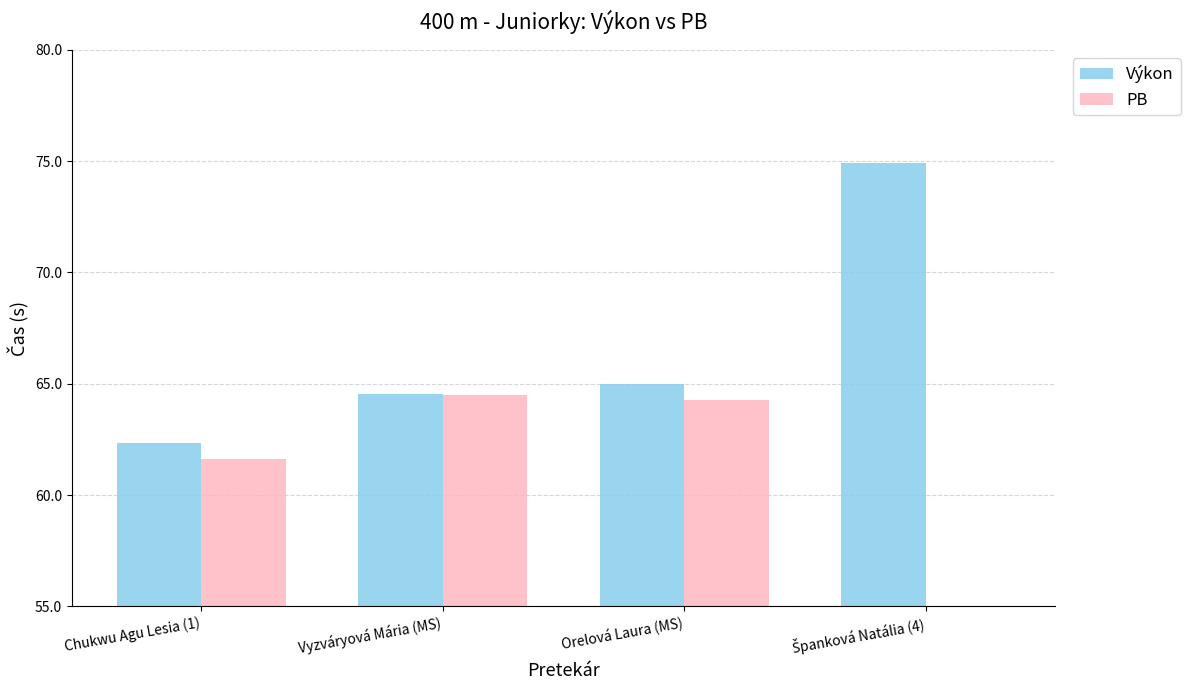

How many bars are there in total?

8